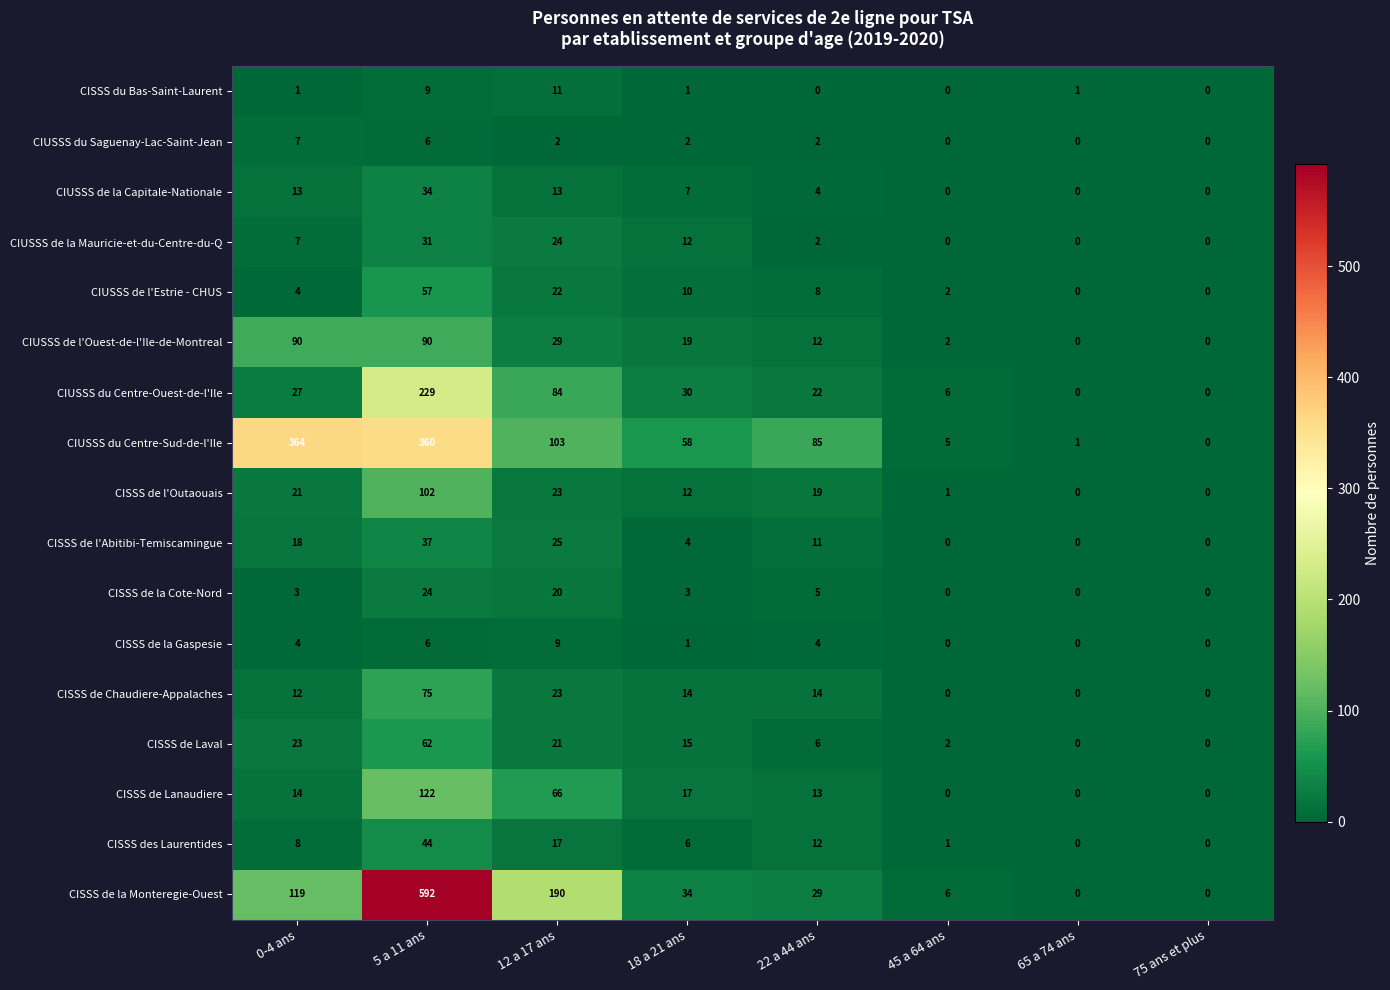

True or false: CIUSSS de la Capitale-Nationale has a value of 7 at 18 a 21 ans.

True